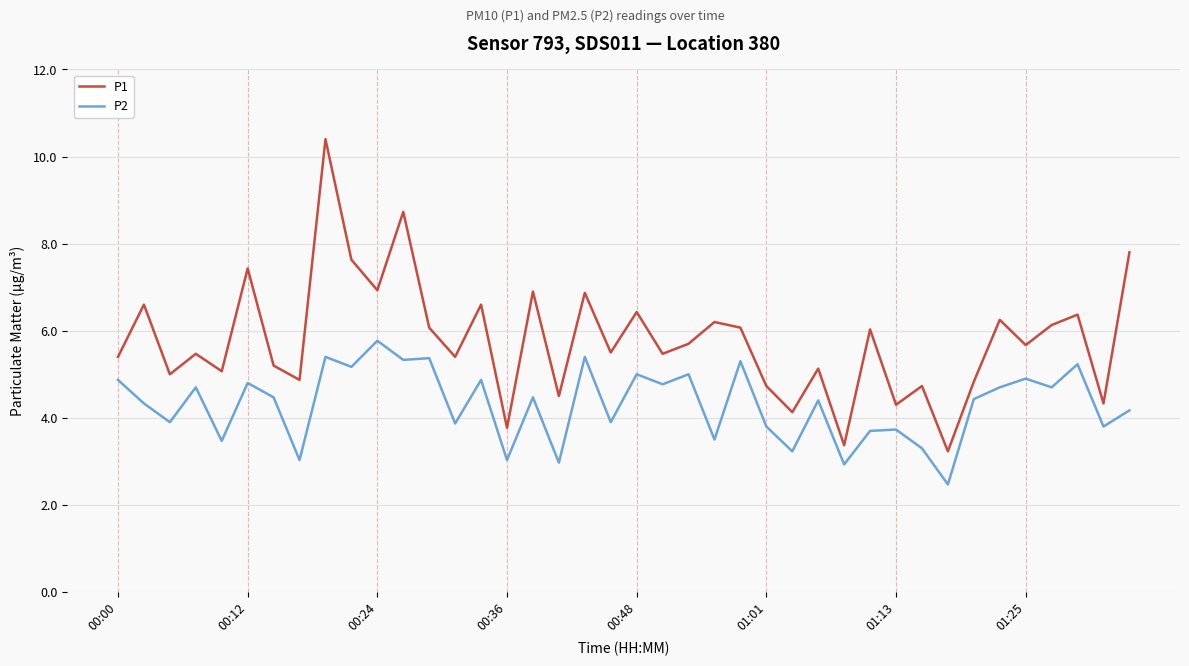

What is the lowest value of the P2 series?

2.5